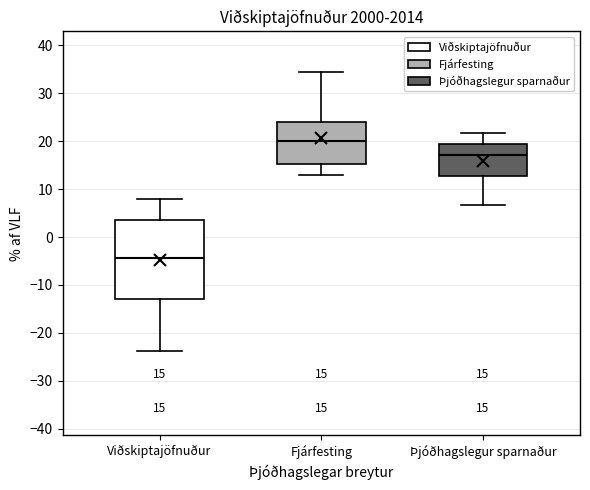

Which box's median line is the lowest?

Viðskiptajöfnuður